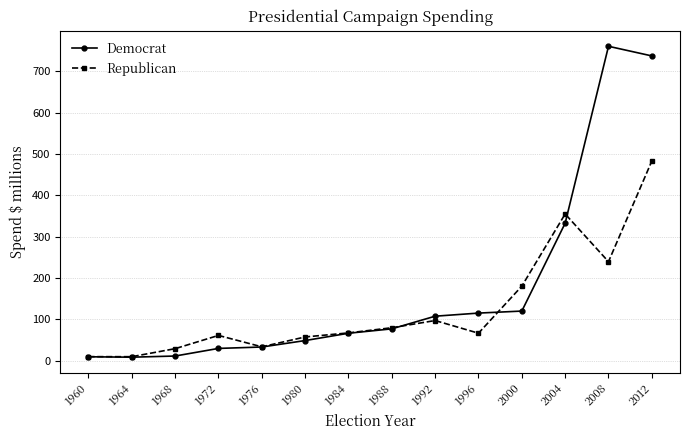

What are all the series names shown in the legend?

Democrat, Republican